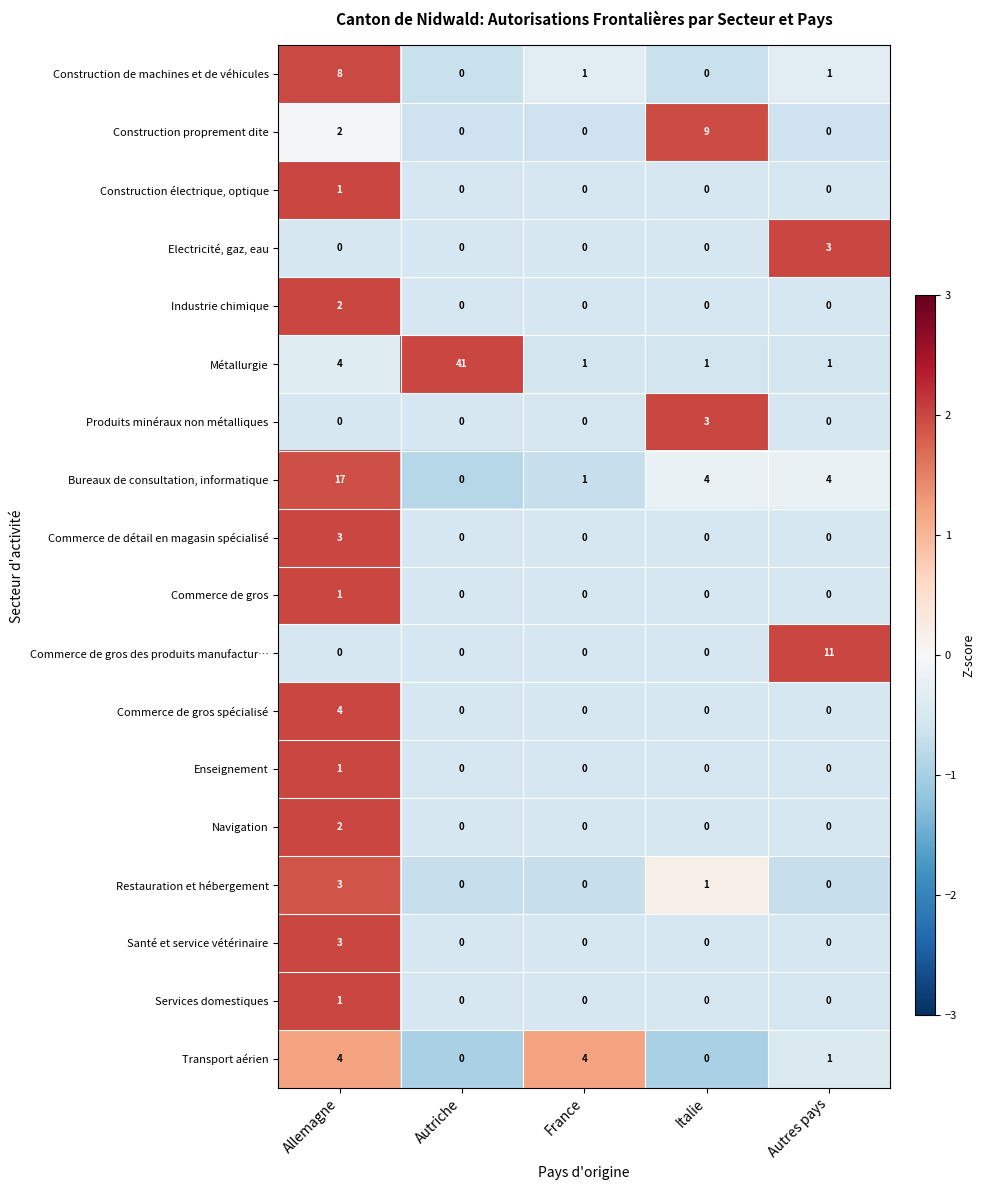

What value does the Commerce de gros des produits manufactur… series have at Autres pays, to the nearest 10?

10